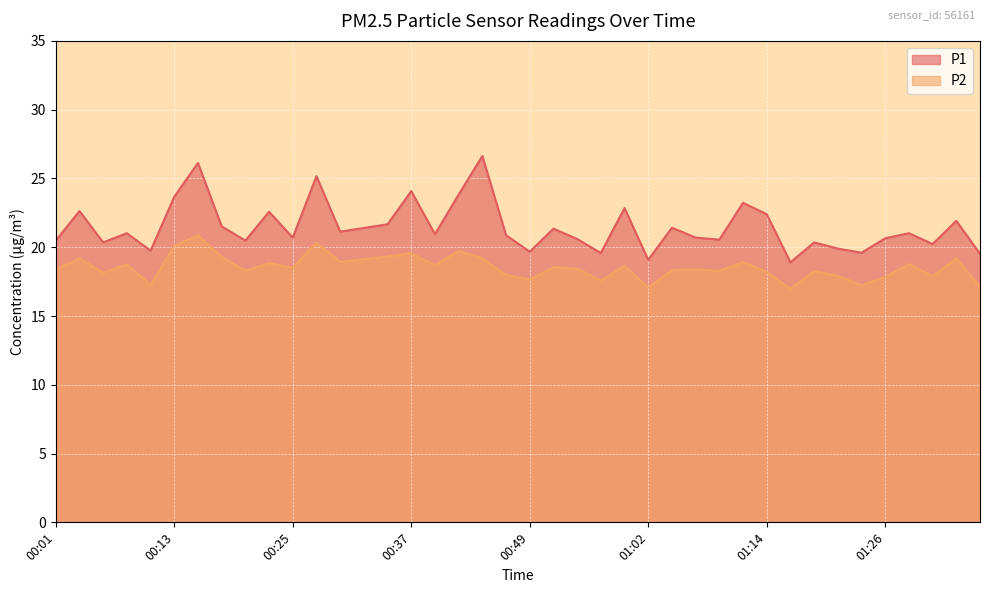

Reading left to right, list all the values displayed in this chart.

P1: 20.5	22.6	20.4	21.0	19.8	23.7	26.1	21.5	20.5	22.6	20.7	25.2	21.1	21.4	21.7	24.1	20.9	23.8	26.6	20.9	19.7	21.4	20.6	19.6	22.9	19.1	21.4	20.7	20.6	23.2	22.4	18.9	20.4	19.9	19.6	20.6	21.0	20.2	21.9	19.5
P2: 18.4	19.2	18.1	18.8	17.2	20.1	20.9	19.3	18.3	18.9	18.5	20.4	18.9	19.1	19.3	19.6	18.7	19.7	19.2	18.0	17.6	18.6	18.4	17.6	18.6	17.1	18.4	18.4	18.3	18.9	18.2	17.0	18.3	17.9	17.2	17.8	18.8	17.9	19.2	17.1